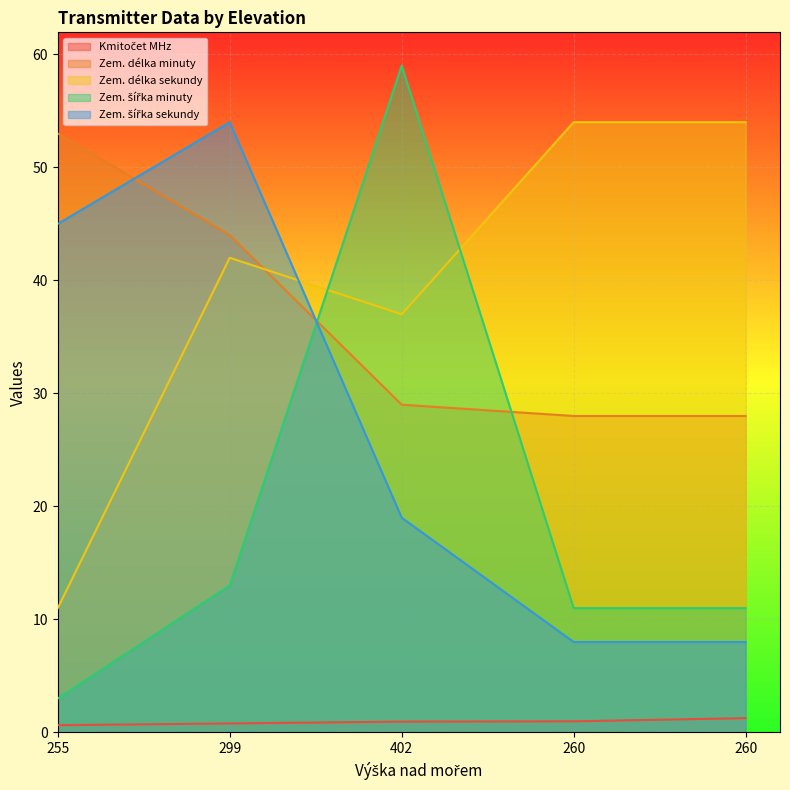

What is the average value of the Zem. délka minuty series?

36.4